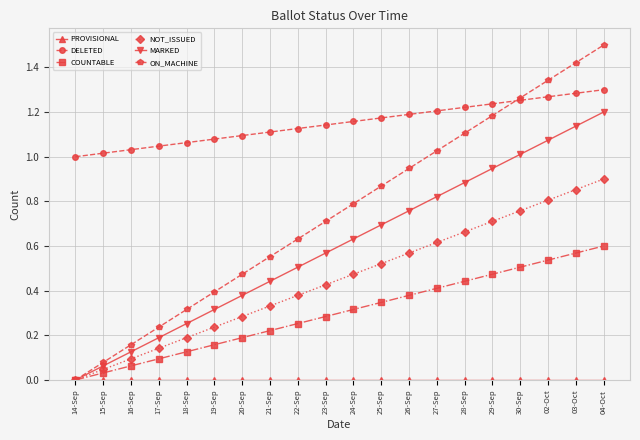

What position from the left is 03-Oct?

19